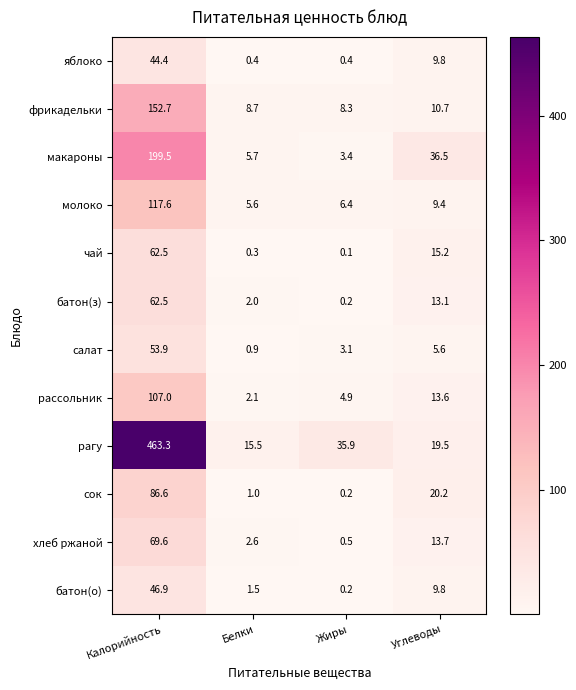

Rank the categories by молоко value from highest to lowest.

Калорийность, Углеводы, Жиры, Белки